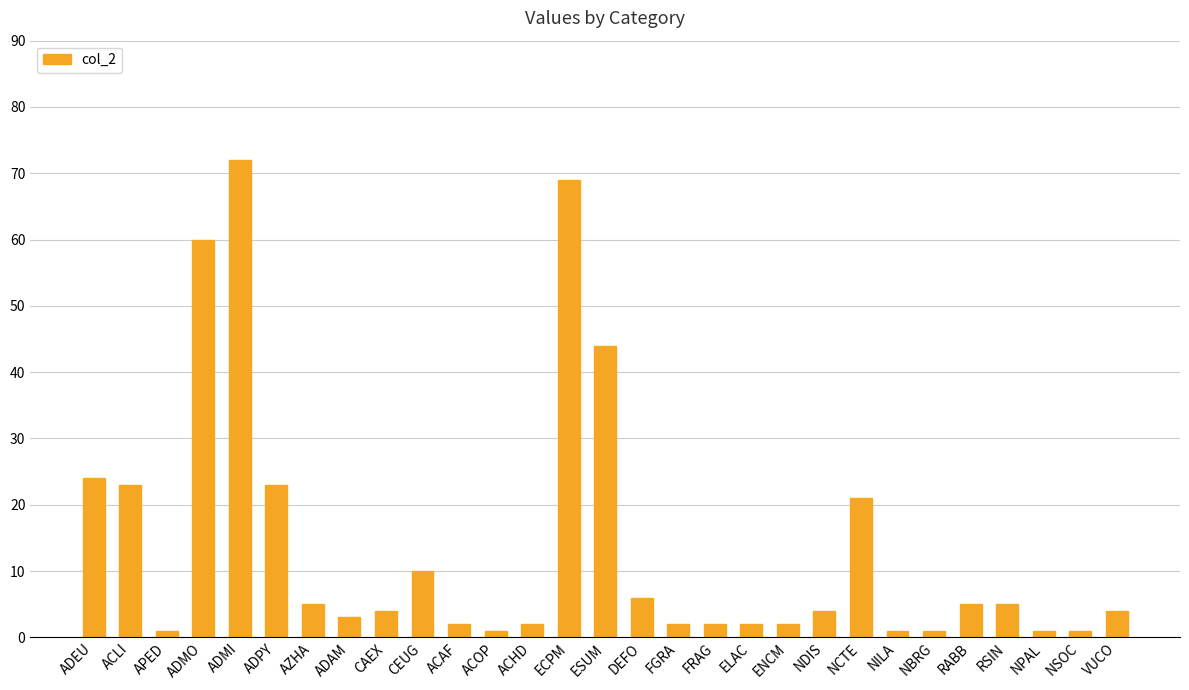

The chart shows a value of 2 at FRAG. True or false?

True